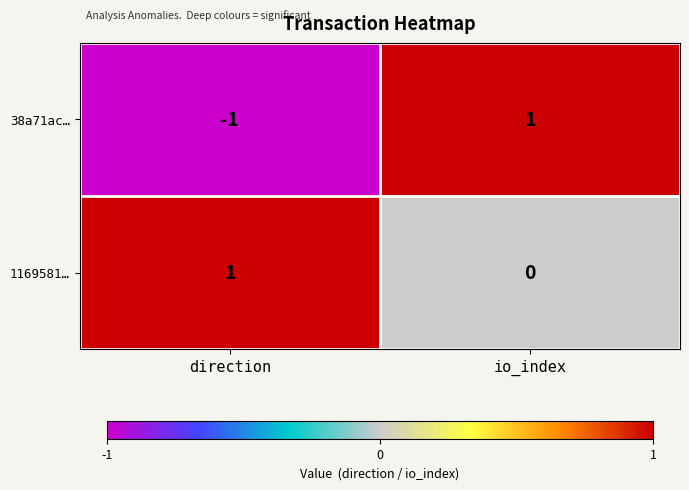

Rank the series at io_index from lowest to highest value.

1169581…, 38a71ac…